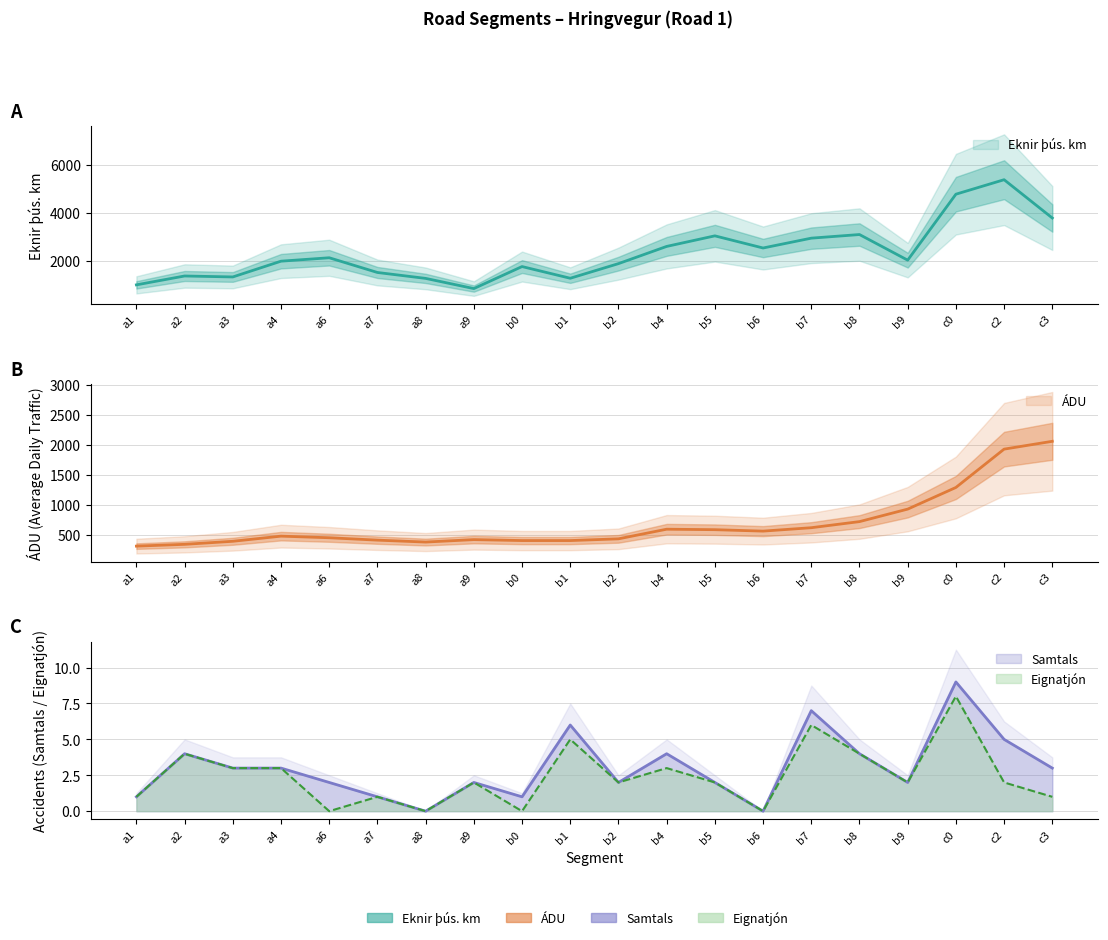

Reading left to right, list all the values displayed in this chart.

Eknir þús. km: a1=1016.2	a2=1383.4	a3=1343.8	a4=1996.6	a6=2138.4	a7=1528.7	a8=1283.9	a9=862.0	b0=1774.0	b1=1289.8	b2=1895.0	b4=2608.1	b5=3046.1	b6=2542.7	b7=2950.2	b8=3100.2	b9=2039.1	c0=4770.6	c2=5370.7	c3=3785.0
ÁDU: a1=309.0	a2=339.0	a3=390.0	a4=476.0	a6=449.0	a7=409.0	a8=377.0	a9=418.0	b0=402.0	b1=402.0	b2=431.0	b4=592.0	b5=584.0	b6=560.0	b7=617.0	b8=719.0	b9=928.0	c0=1290.0	c2=1931.0	c3=2062.0
Samtals: a1=1.0	a2=4.0	a3=3.0	a4=3.0	a6=2.0	a7=1.0	a8=0.0	a9=2.0	b0=1.0	b1=6.0	b2=2.0	b4=4.0	b5=2.0	b6=0.0	b7=7.0	b8=4.0	b9=2.0	c0=9.0	c2=5.0	c3=3.0
Eignatjón: a1=1.0	a2=4.0	a3=3.0	a4=3.0	a6=0.0	a7=1.0	a8=0.0	a9=2.0	b0=0.0	b1=5.0	b2=2.0	b4=3.0	b5=2.0	b6=0.0	b7=6.0	b8=4.0	b9=2.0	c0=8.0	c2=2.0	c3=1.0